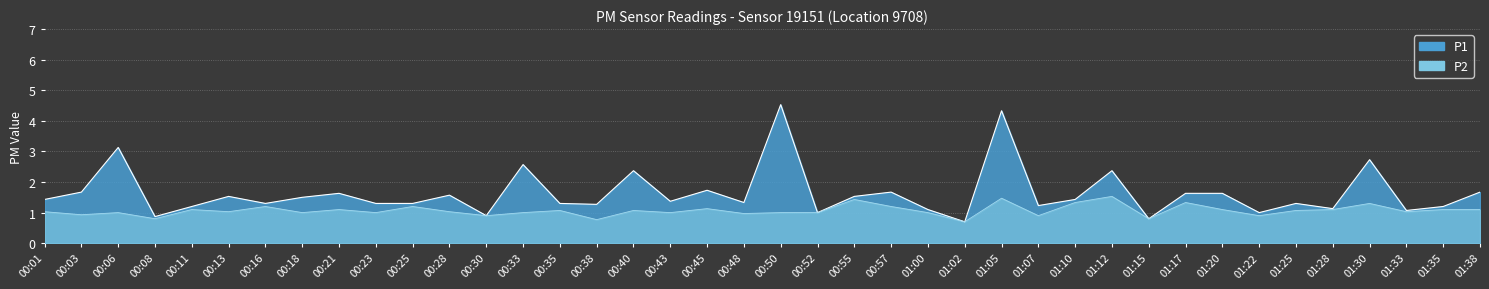

What position from the right is 00:50?

20